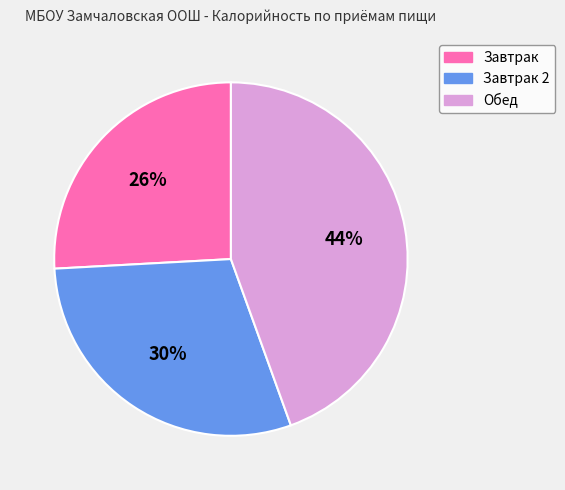

To the nearest percent, what is the average slice percentage?

33%